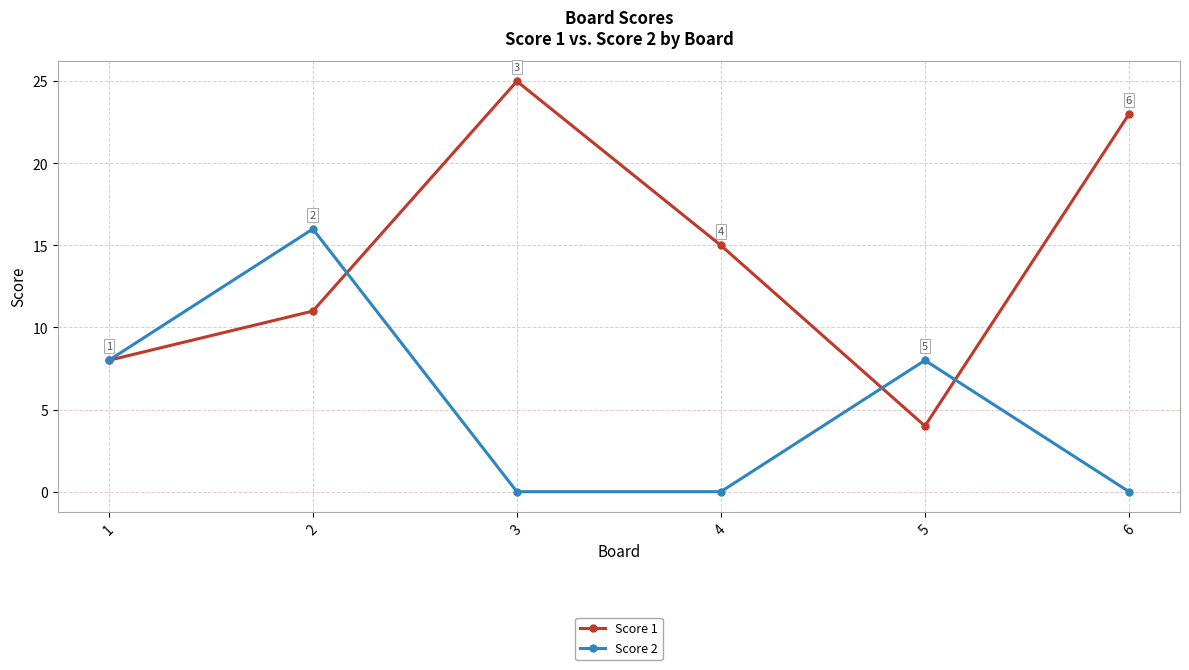

Reading left to right, list all the values displayed in this chart.

Score 1: 8	11	25	15	4	23
Score 2: 8	16	0	0	8	0